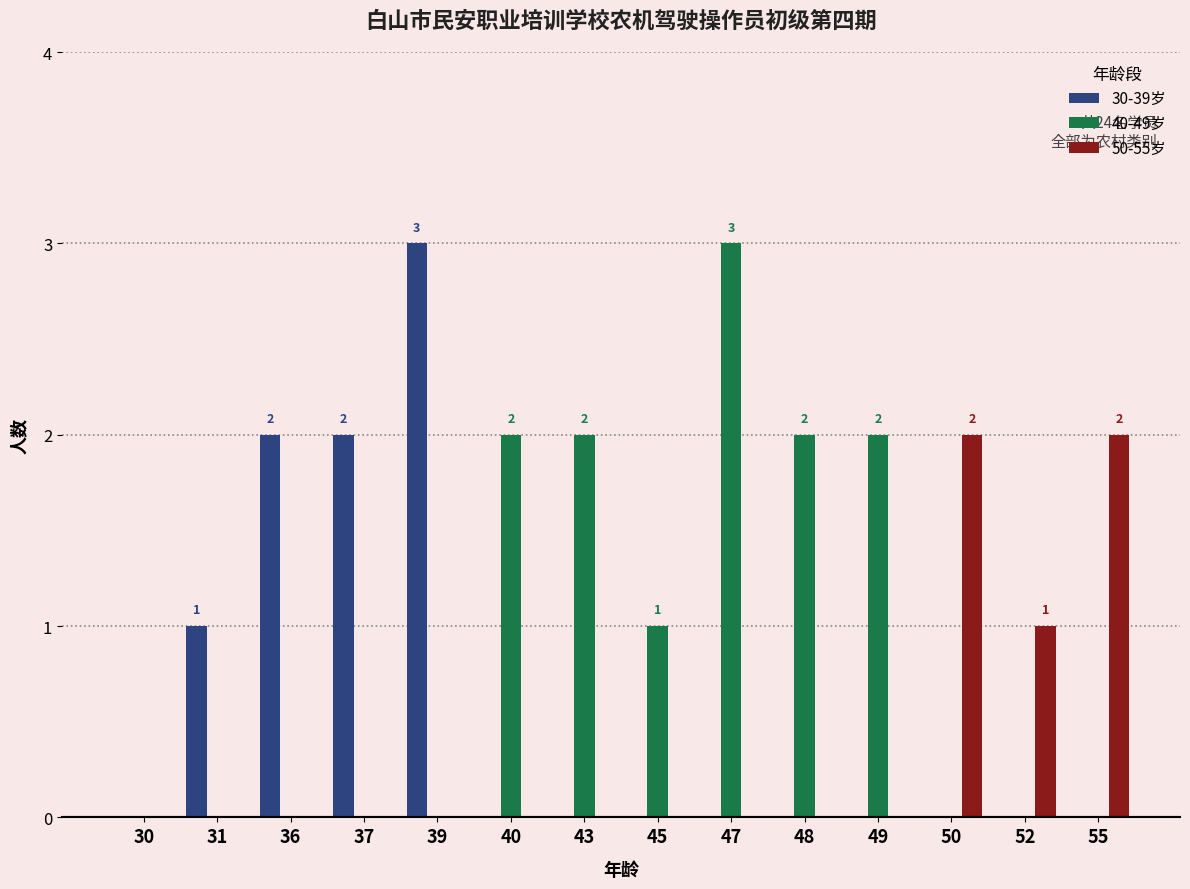

The 50-55岁 series shows 1 at 55. True or false?

False